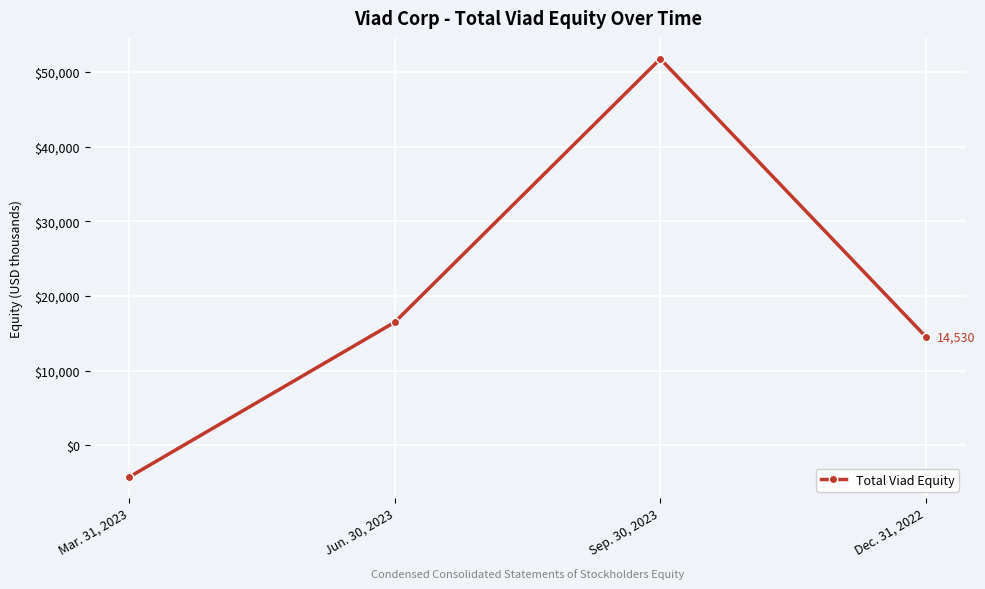

Where is the first local maximum?

Sep. 30, 2023